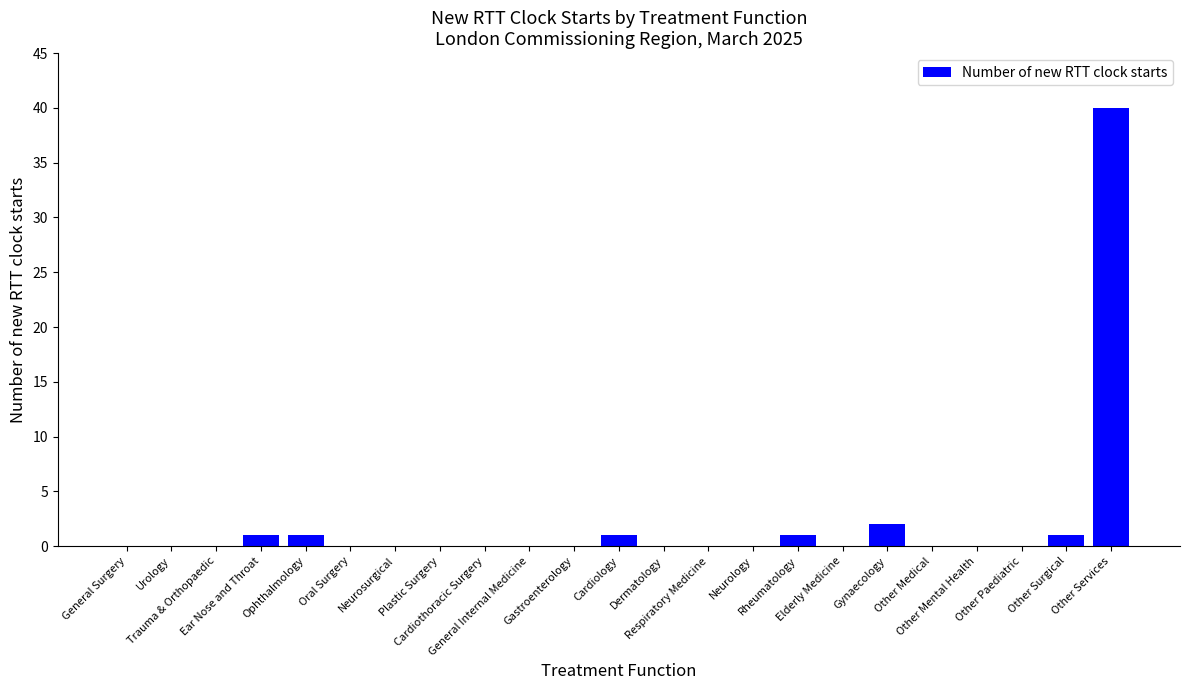

What is the greatest value displayed?

40